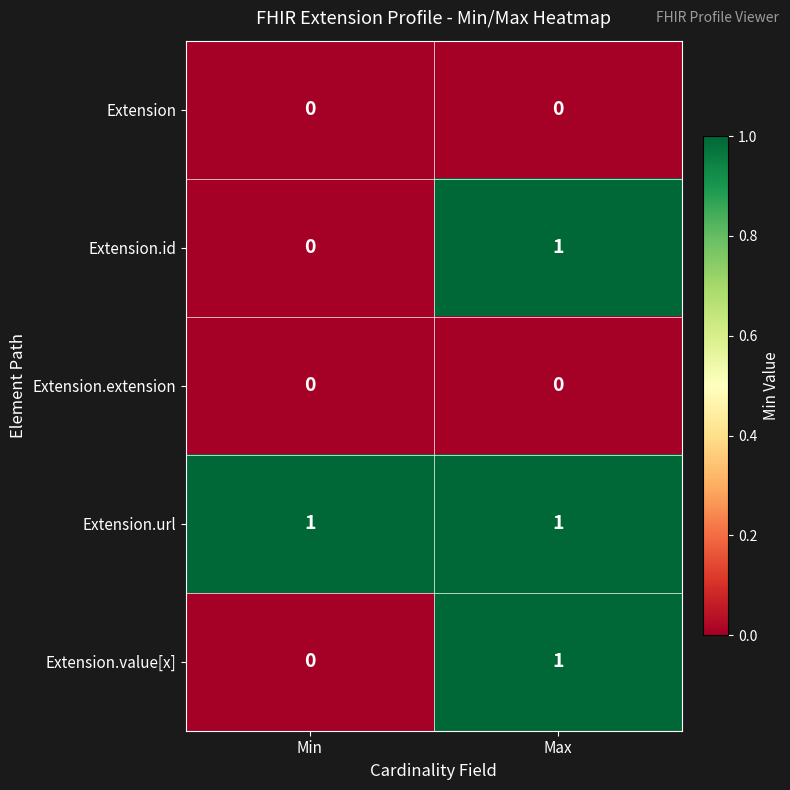

How many categories are shown in the chart?

2